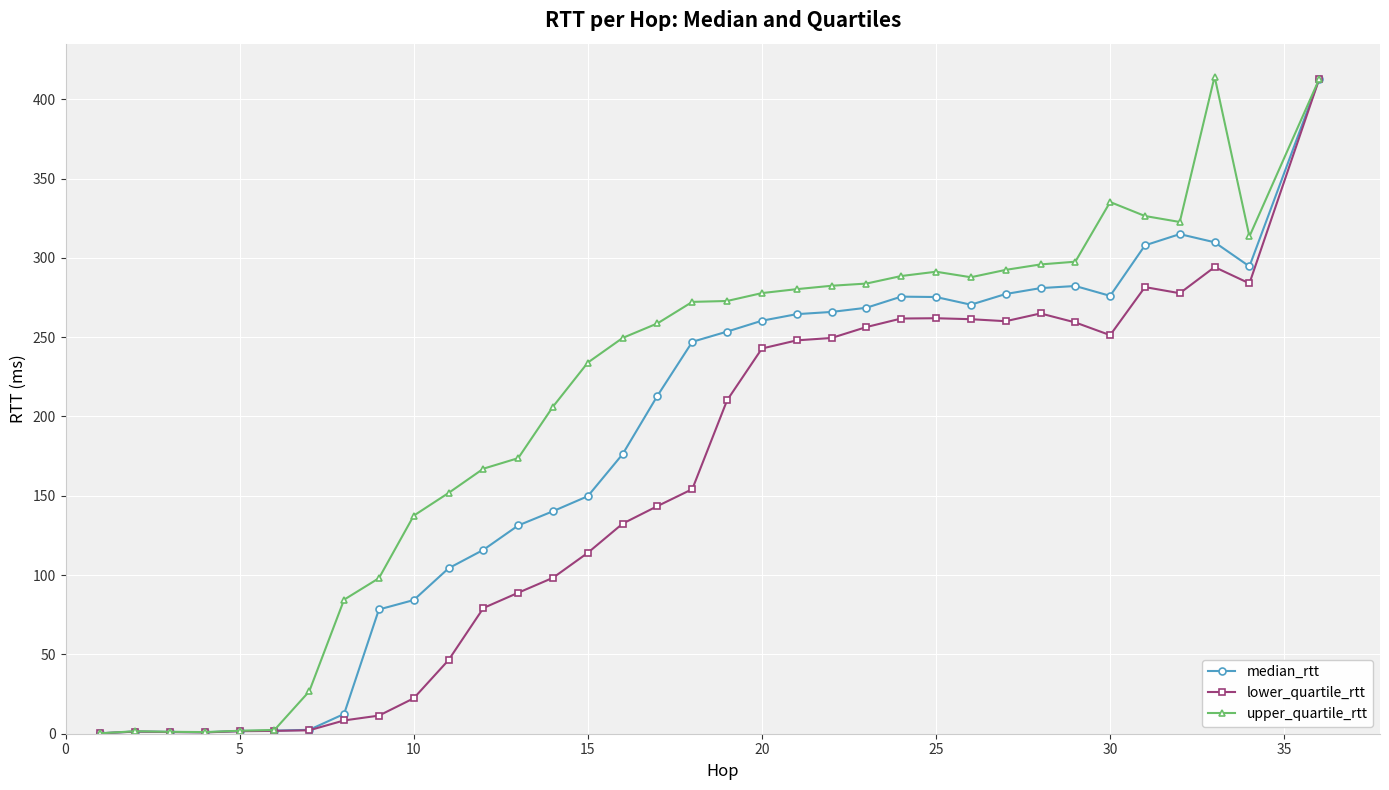

List the series in order of their overall mean, lowest first.

lower_quartile_rtt, median_rtt, upper_quartile_rtt